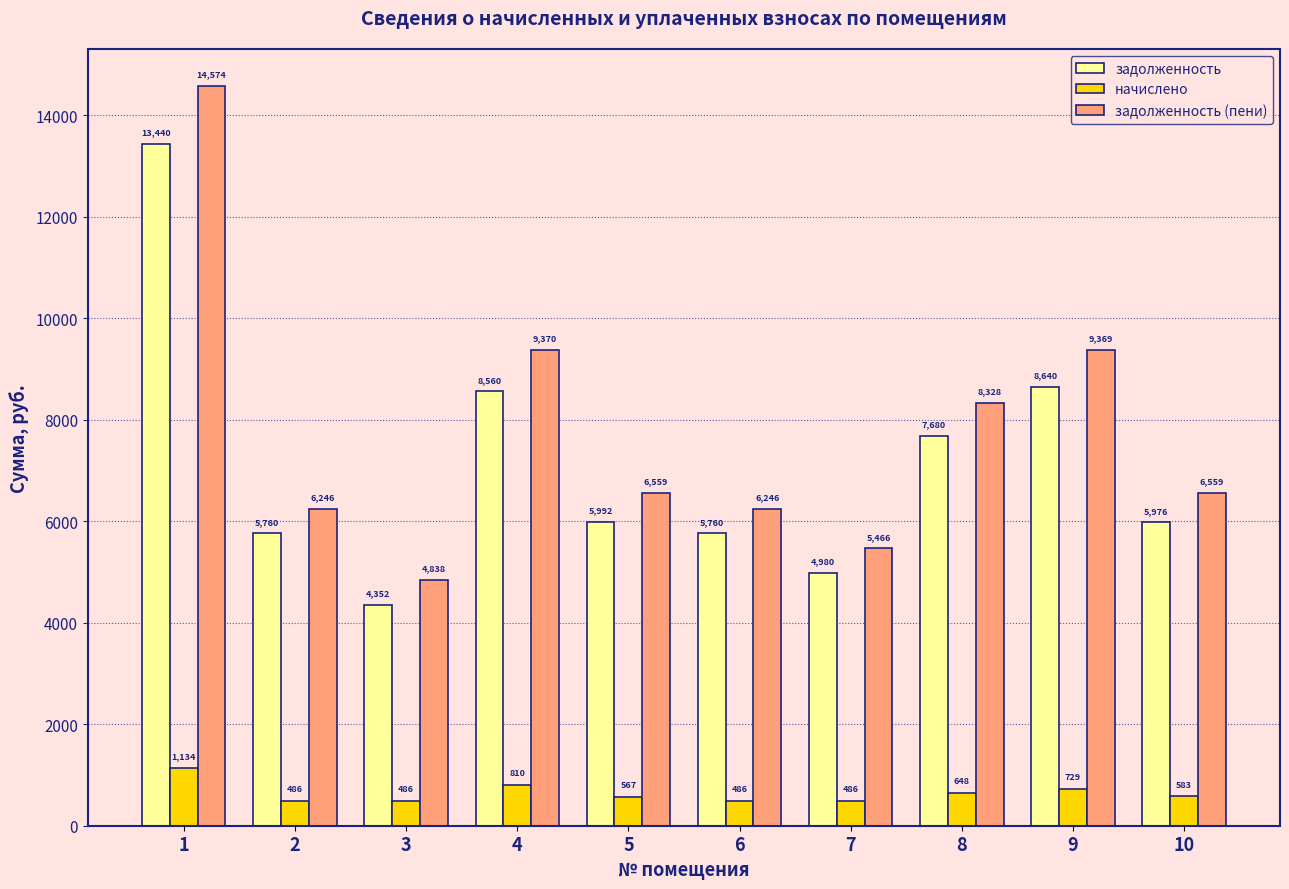

At how many categories does at least one series exceed 795?

10